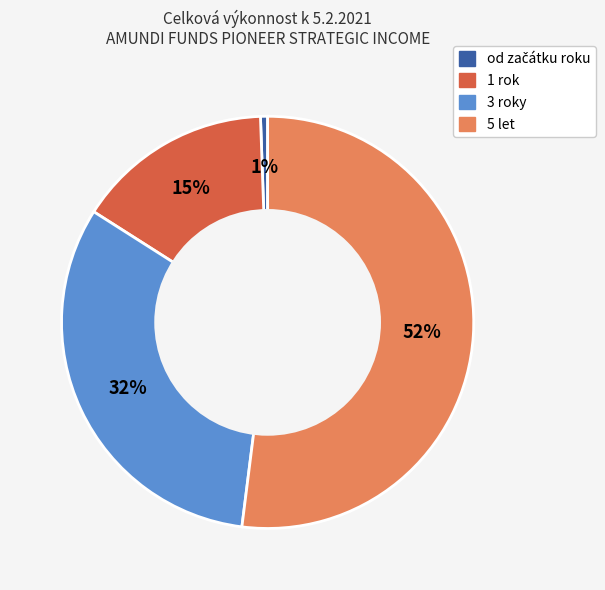

What is the largest slice in the pie chart?

5 let